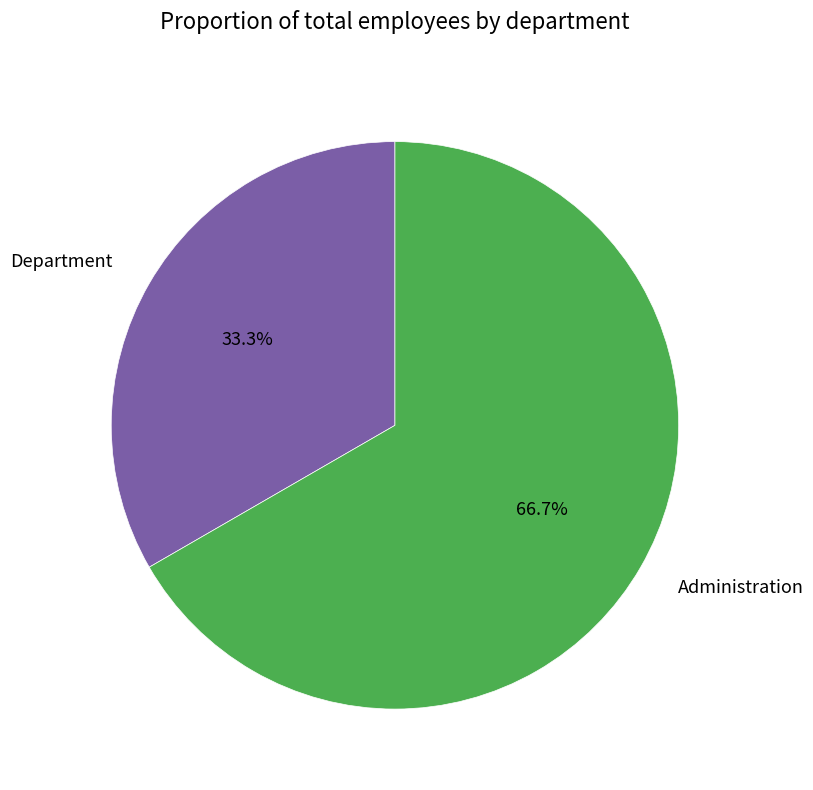

Do Department and Administration together represent more than half of the pie?

Yes